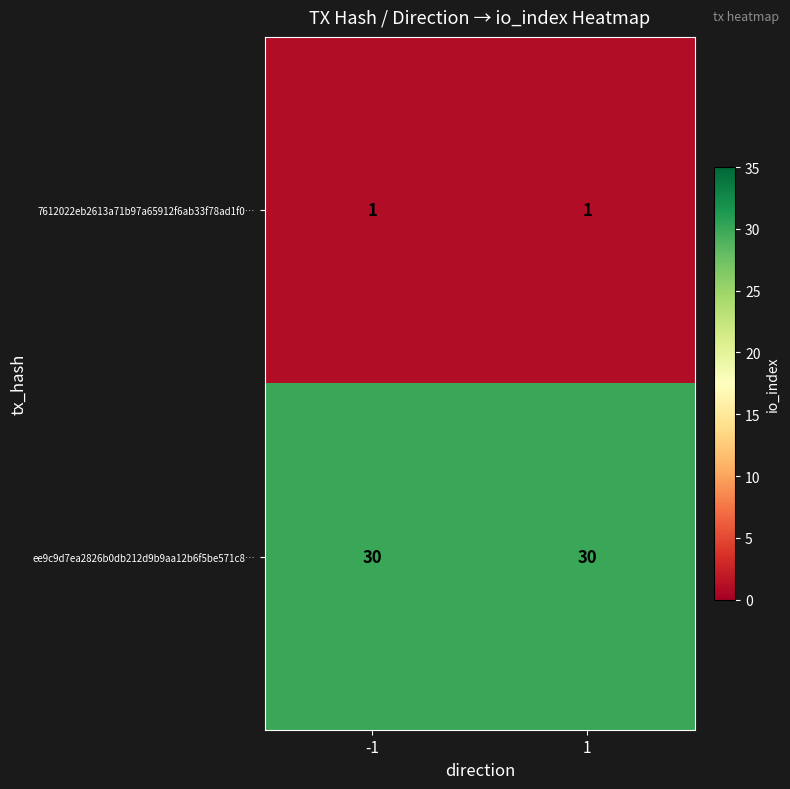

What is the sum of all ee9c9d7ea2826b0db212d9b9aa12b6f5be571c8… values?

60